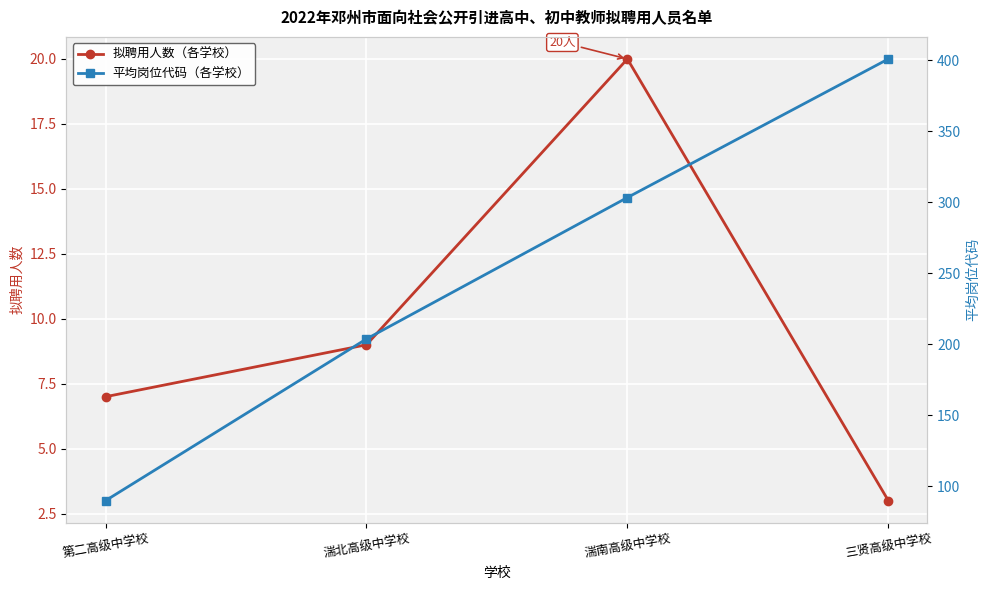

What is the sum of the 拟聘用人数（各学校） values at 湍南高级中学校 and 湍北高级中学校?

29